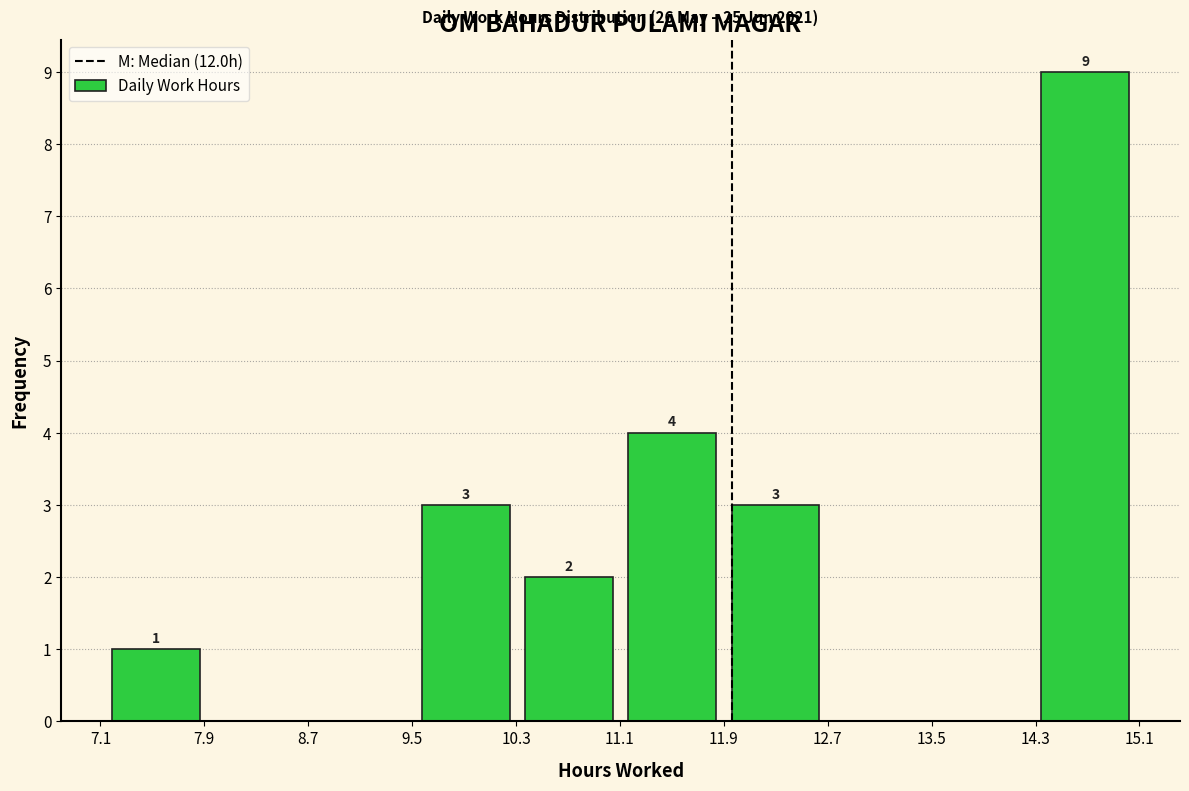

Over which range of the x-axis is the bar tallest?

14.3 to 15.1